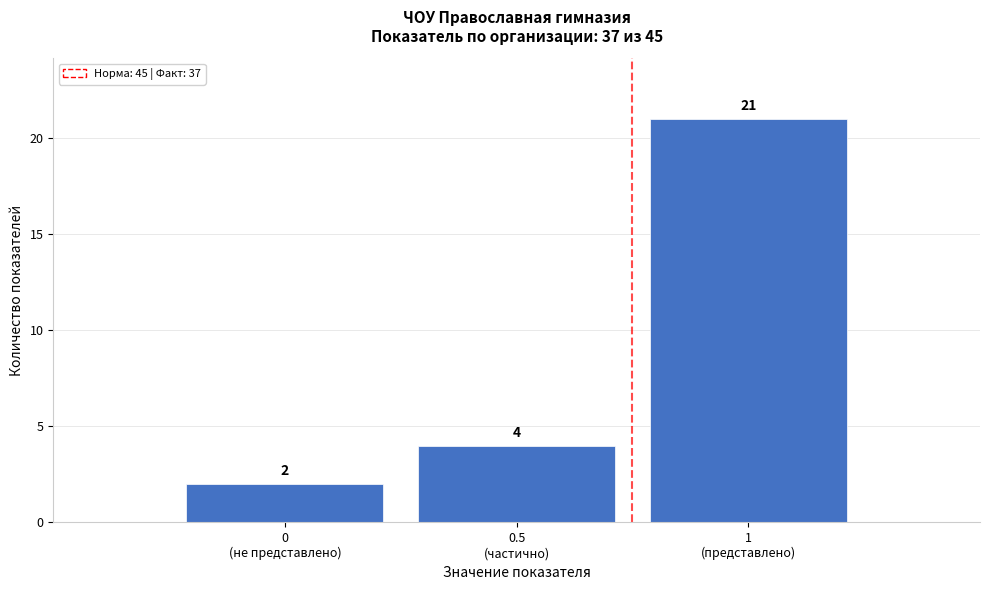

Reading left to right, transcribe all the data shown in this chart.

2	4	21